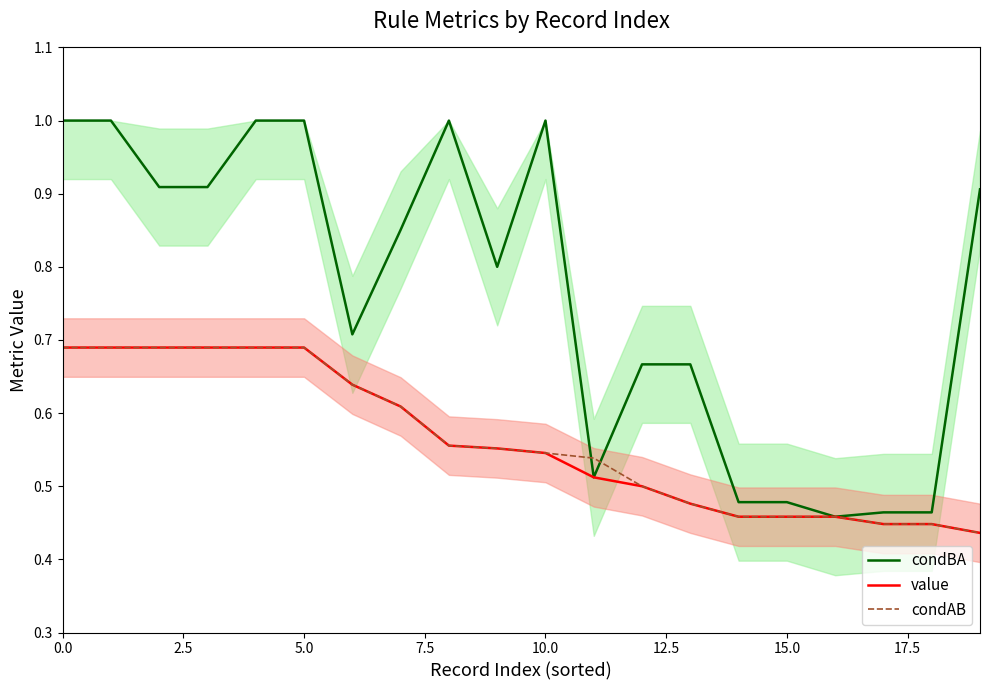

How many value values are between 0 and 1?

20